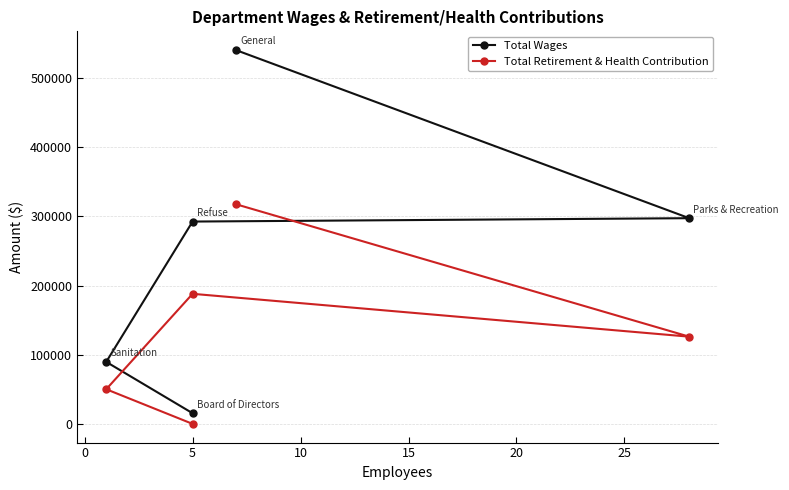

Count the Total Retirement & Health Contribution values in the range 50085 to 188002.

3